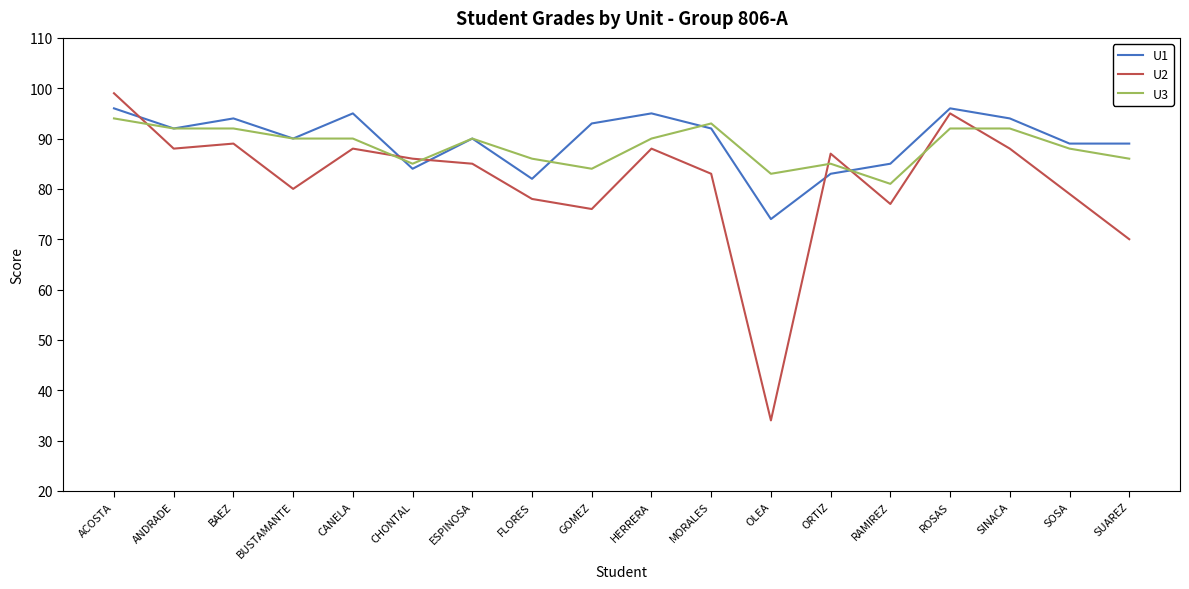

What is the average value of the U2 series?

82